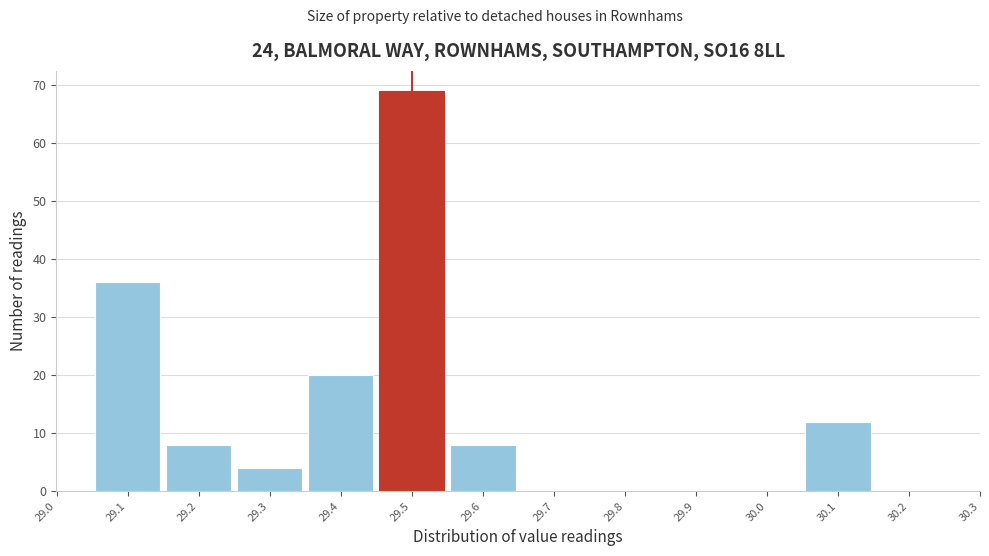

How tall is the bar that spans 29.25 to 29.35 on the x-axis? The values are not printed on the chart, so give them approximately, as read against the axis.

4